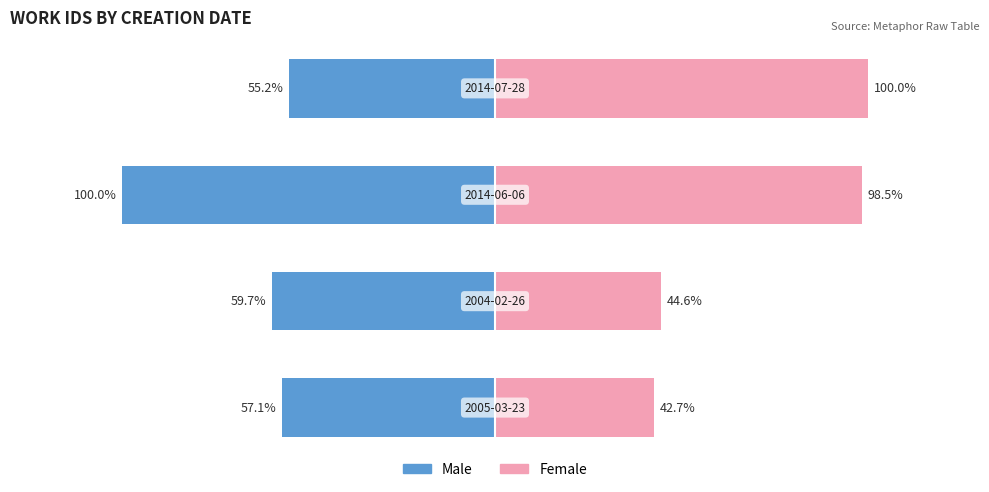

The value of Female at 1 is 77.8. True or false?

False